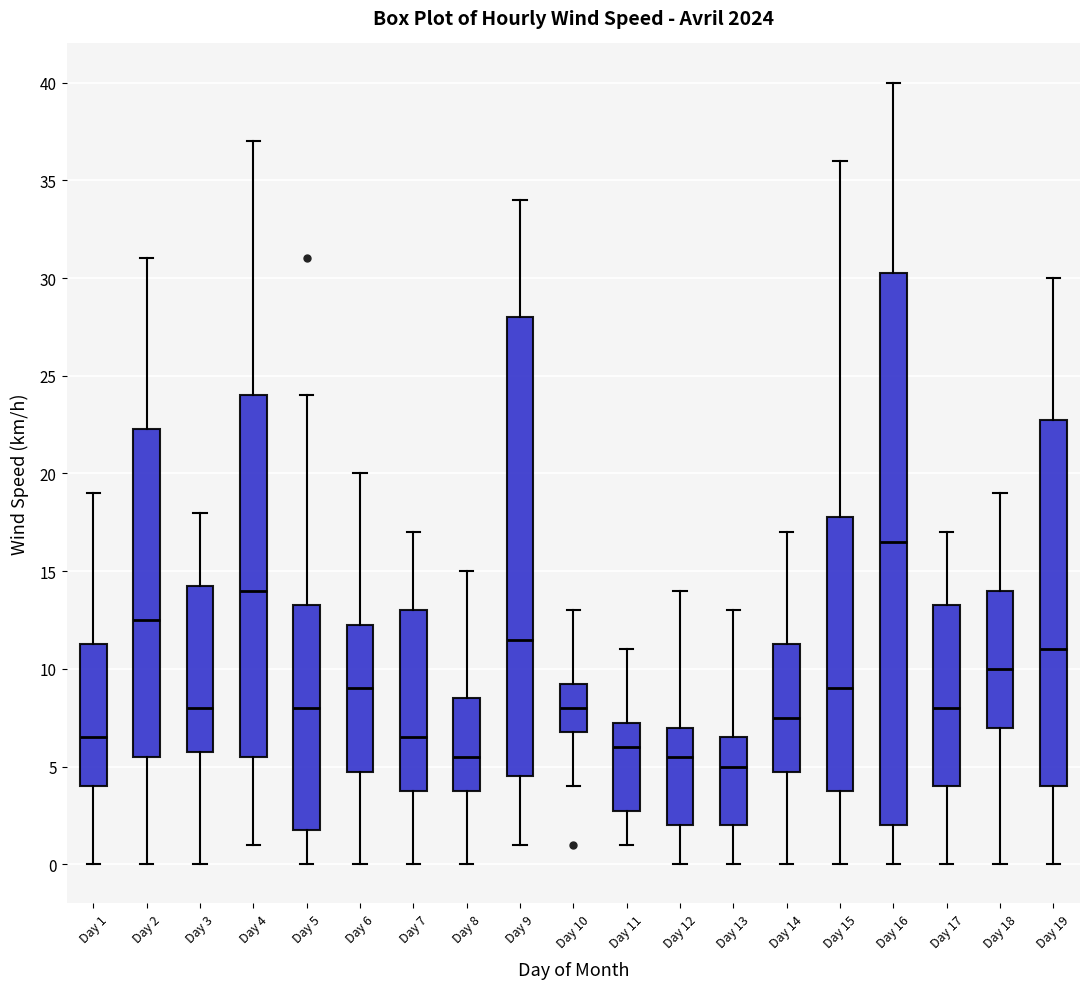

Reading left to right, transcribe this box plot: for each box, give where its median line is, the range the box spans, and where its two whiskers end, as read against the y-axis. The values are not printed on the chart, so give them approximately, as read against the axis.

Day 1: median 6.5, box 4.0 to 11.5, whiskers 0.0 to 19.0
Day 2: median 12.5, box 5.5 to 22.5, whiskers 0.0 to 31.0
Day 3: median 8.0, box 6.0 to 14.5, whiskers 0.0 to 18.0
Day 4: median 14.0, box 5.5 to 24.0, whiskers 1.0 to 37.0
Day 5: median 8.0, box 2.0 to 13.5, whiskers 0.0 to 24.0
Day 6: median 9.0, box 5.0 to 12.5, whiskers 0.0 to 20.0
Day 7: median 6.5, box 4.0 to 13.0, whiskers 0.0 to 17.0
Day 8: median 5.5, box 4.0 to 8.5, whiskers 0.0 to 15.0
Day 9: median 11.5, box 4.5 to 28.0, whiskers 1.0 to 34.0
Day 10: median 8.0, box 7.0 to 9.5, whiskers 4.0 to 13.0
Day 11: median 6.0, box 3.0 to 7.5, whiskers 1.0 to 11.0
Day 12: median 5.5, box 2.0 to 7.0, whiskers 0.0 to 14.0
Day 13: median 5.0, box 2.0 to 6.5, whiskers 0.0 to 13.0
Day 14: median 7.5, box 5.0 to 11.5, whiskers 0.0 to 17.0
Day 15: median 9.0, box 4.0 to 18.0, whiskers 0.0 to 36.0
Day 16: median 16.5, box 2.0 to 30.5, whiskers 0.0 to 40.0
Day 17: median 8.0, box 4.0 to 13.5, whiskers 0.0 to 17.0
Day 18: median 10.0, box 7.0 to 14.0, whiskers 0.0 to 19.0
Day 19: median 11.0, box 4.0 to 23.0, whiskers 0.0 to 30.0